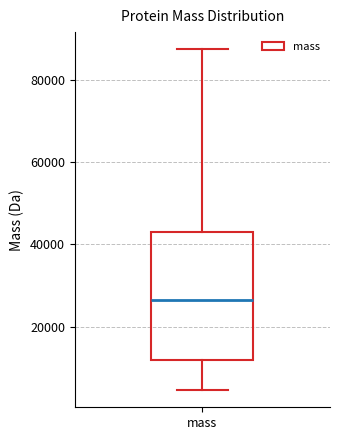

Transcribe this box plot: give where the median line is, the range the box spans, and where the two whiskers end, as read against the y-axis. The values are not printed on the chart, so give them approximately, as read against the axis.

median 26000, box 12000 to 42000, whiskers 4000 to 88000